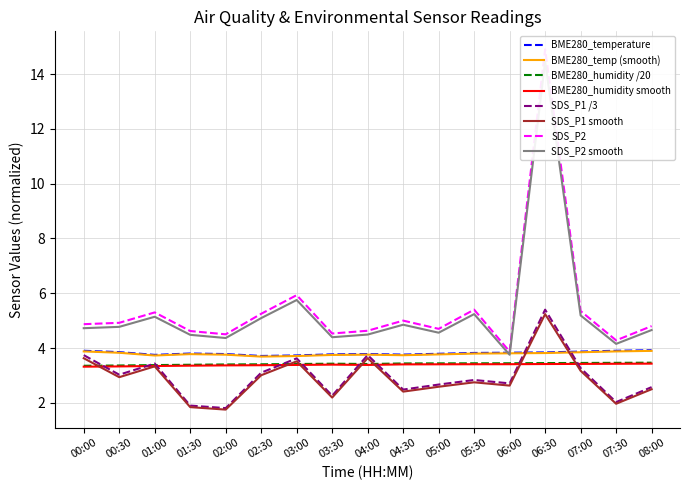

Count the BME280_temperature values in the range 3 to 4.

17